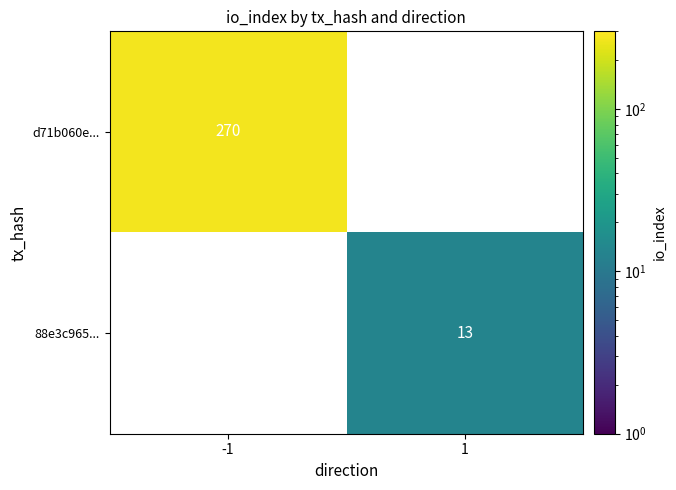

How many categories are shown in the chart?

2